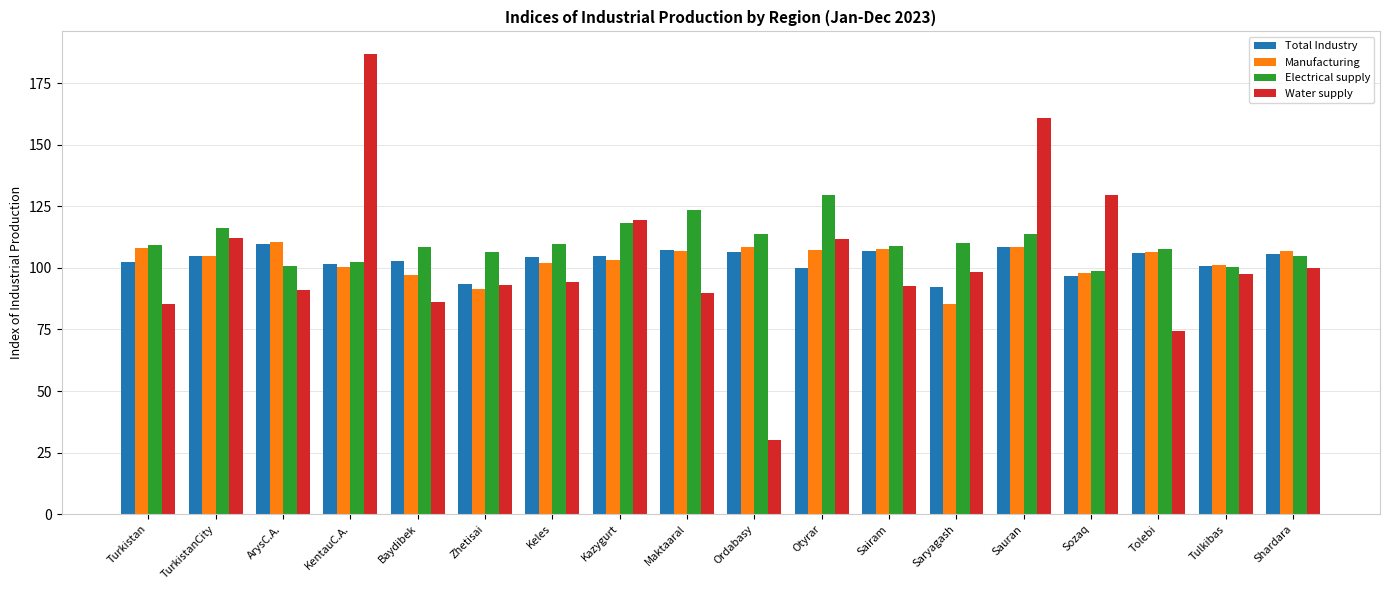

What is the difference between the maximum and second lowest values in the Water supply series?

112.5